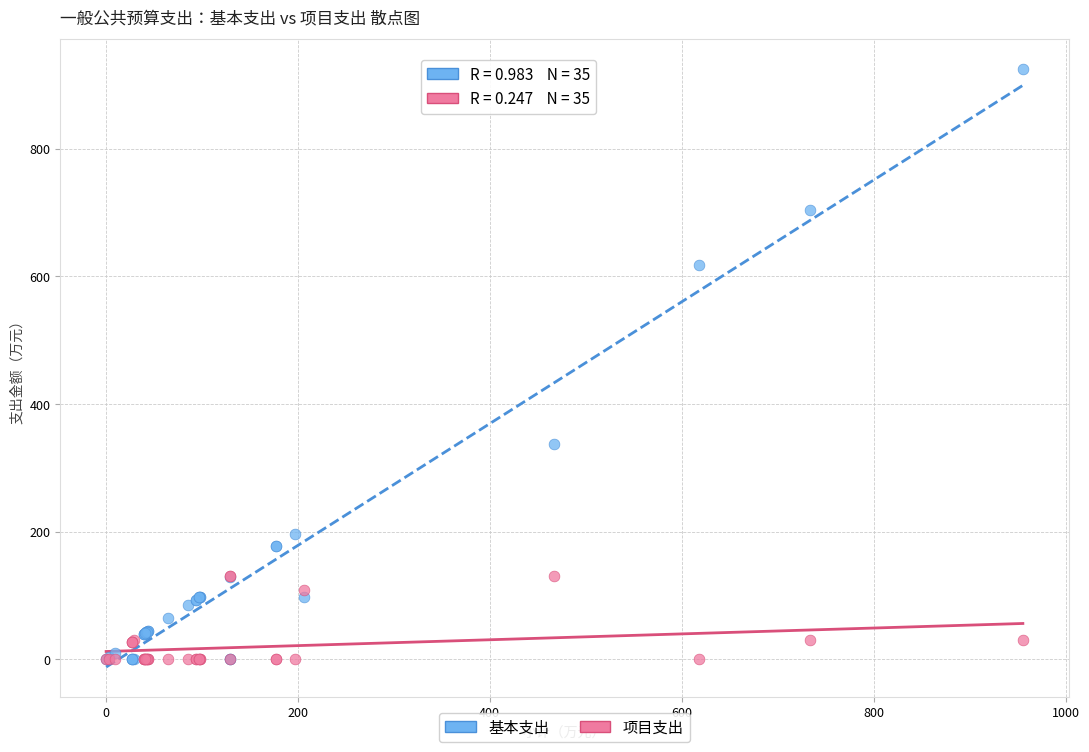

Which series reaches the maximum Y coordinate?

基本支出